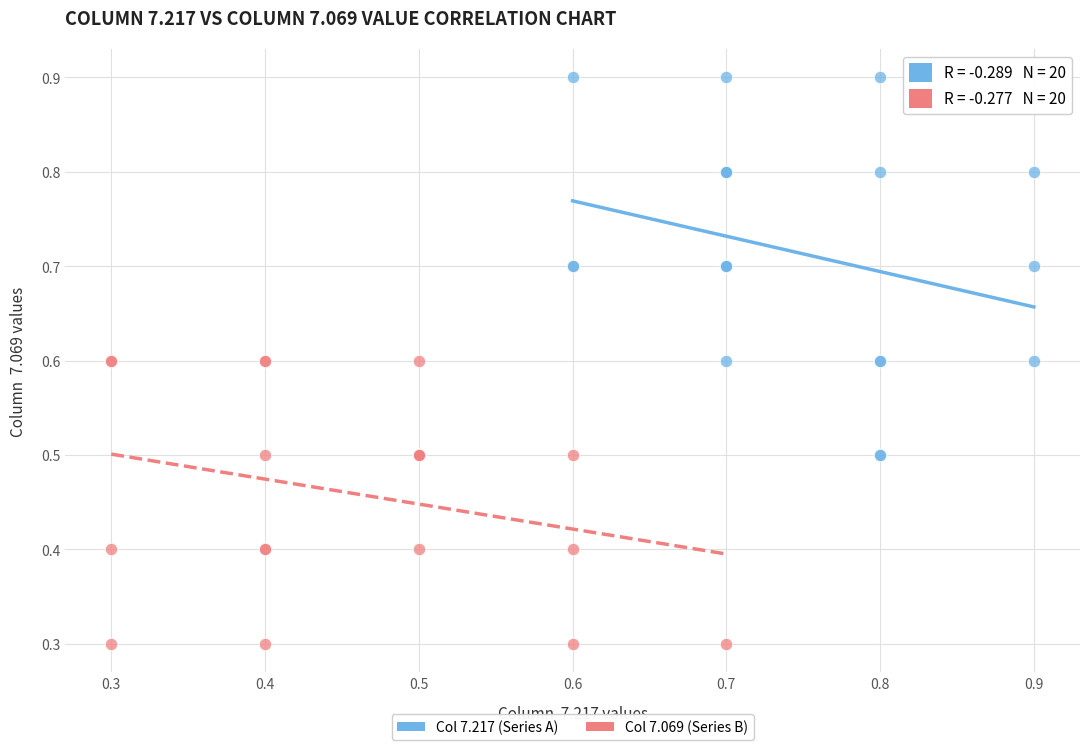

Which series reaches the minimum Y coordinate?

Col 7.069 (Series B)